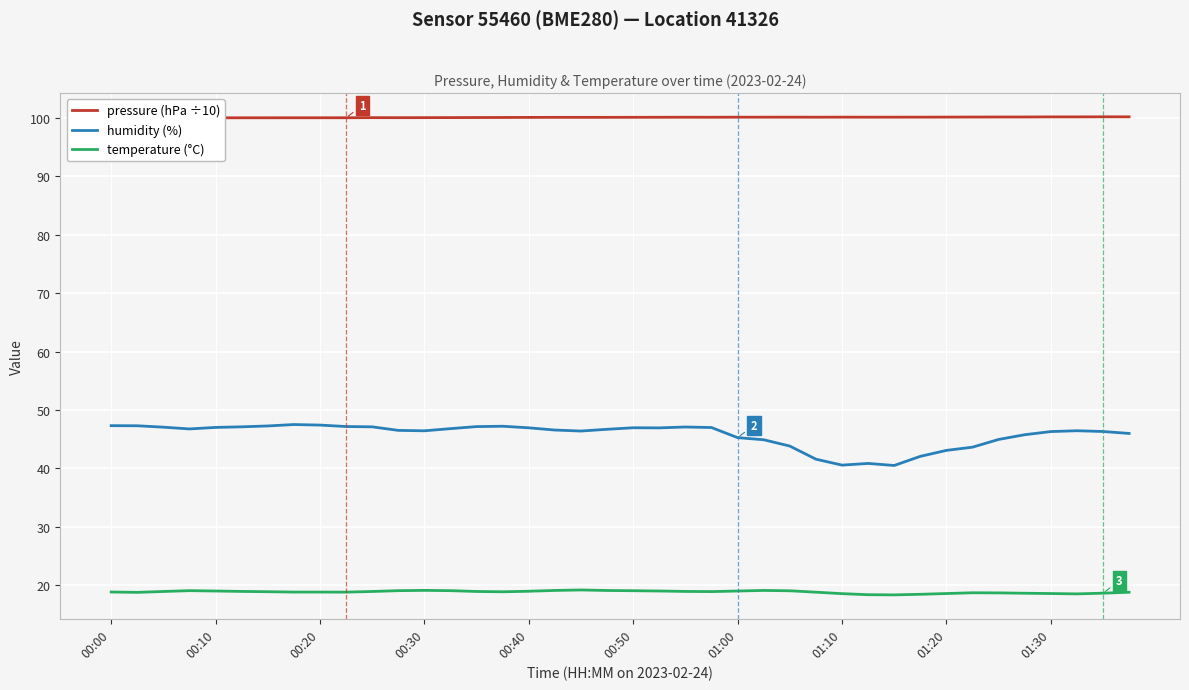

How many values in the humidity (%) series exceed 46?

27